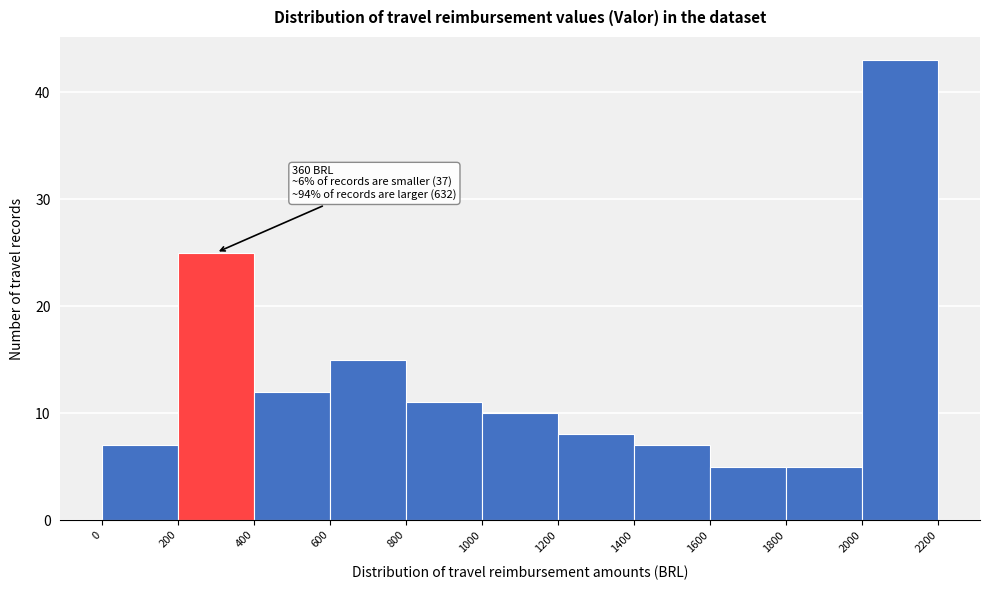

Which range on the x-axis has the tallest bar?

2000 to 2200